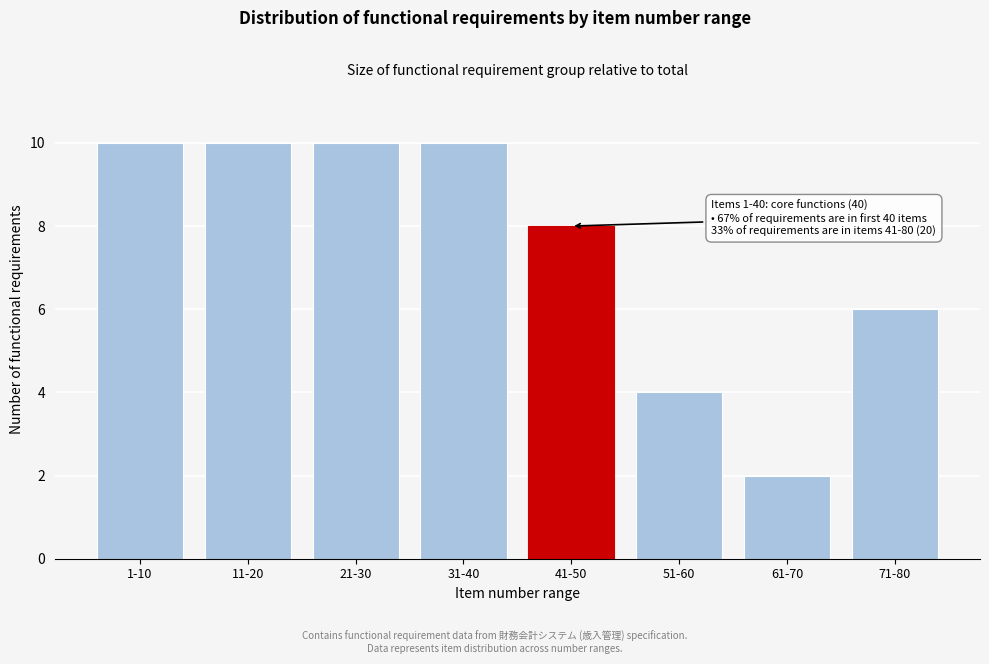

Reading left to right, what are all the values shown in this chart?

1-10=10	11-20=10	21-30=10	31-40=10	41-50=8	51-60=4	61-70=2	71-80=6